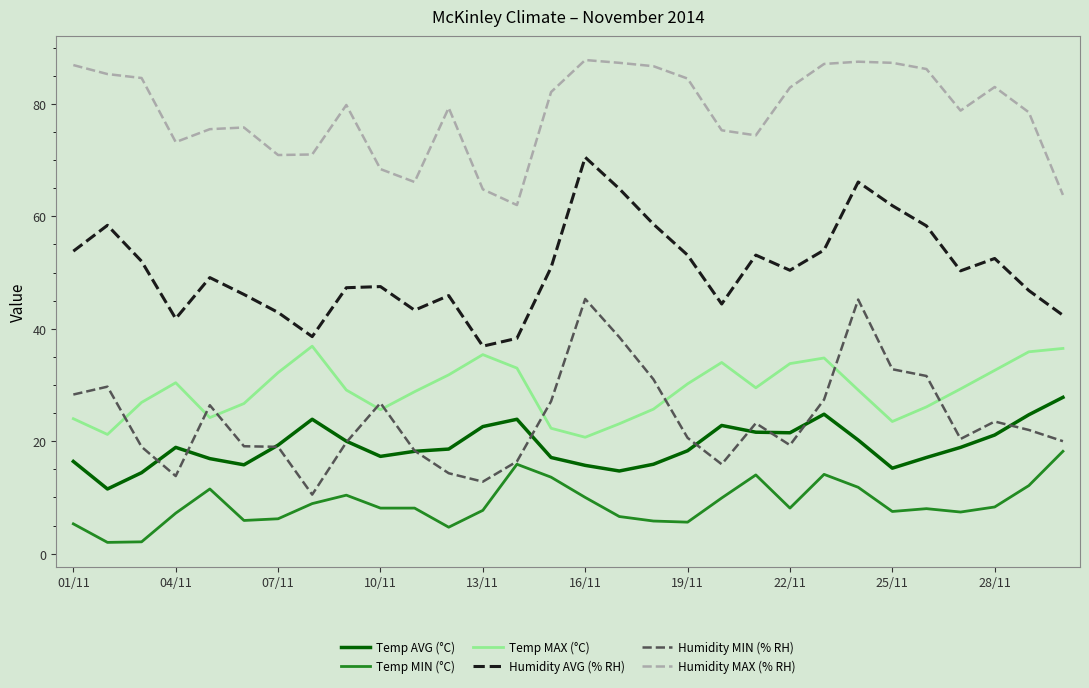

What is the smallest value displayed?

2.0